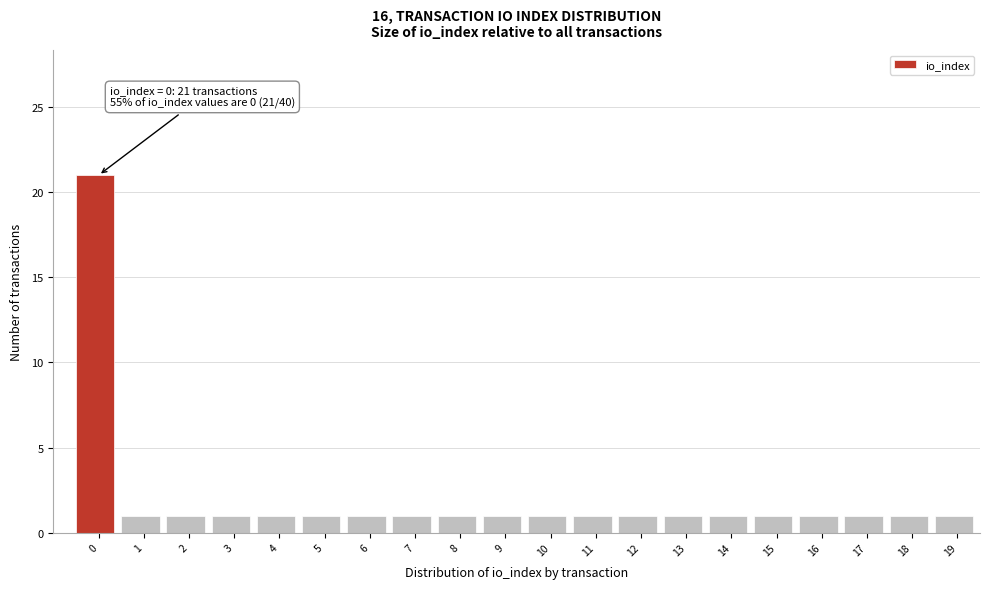

Reading left to right, extract all data points from this chart.

21	1	1	1	1	1	1	1	1	1	1	1	1	1	1	1	1	1	1	1